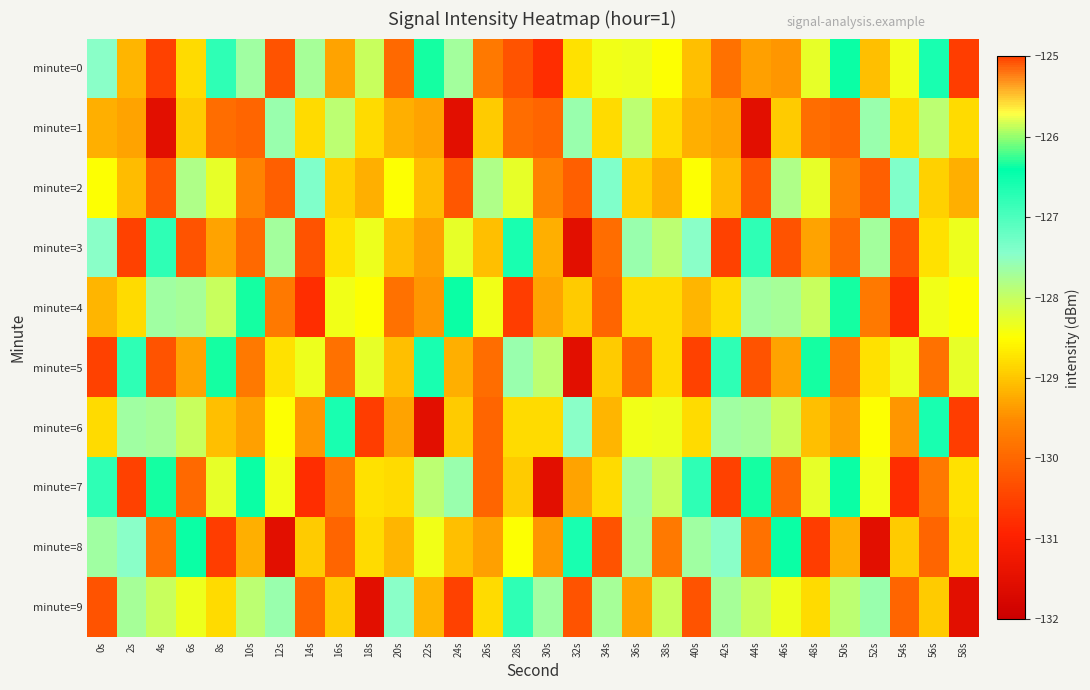

What is the greatest value displayed?

-126.3